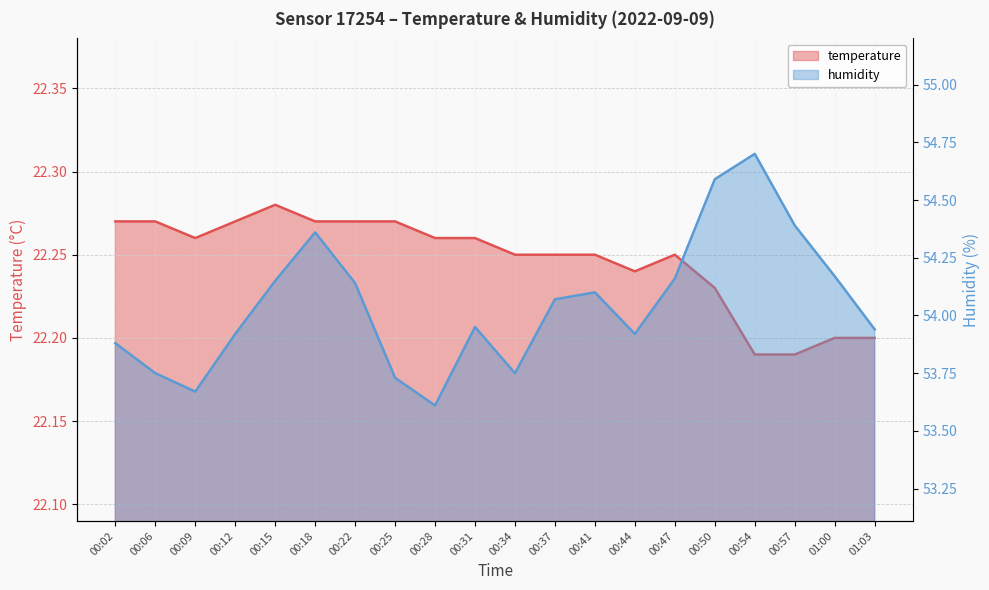

What is the greatest value displayed?

54.7